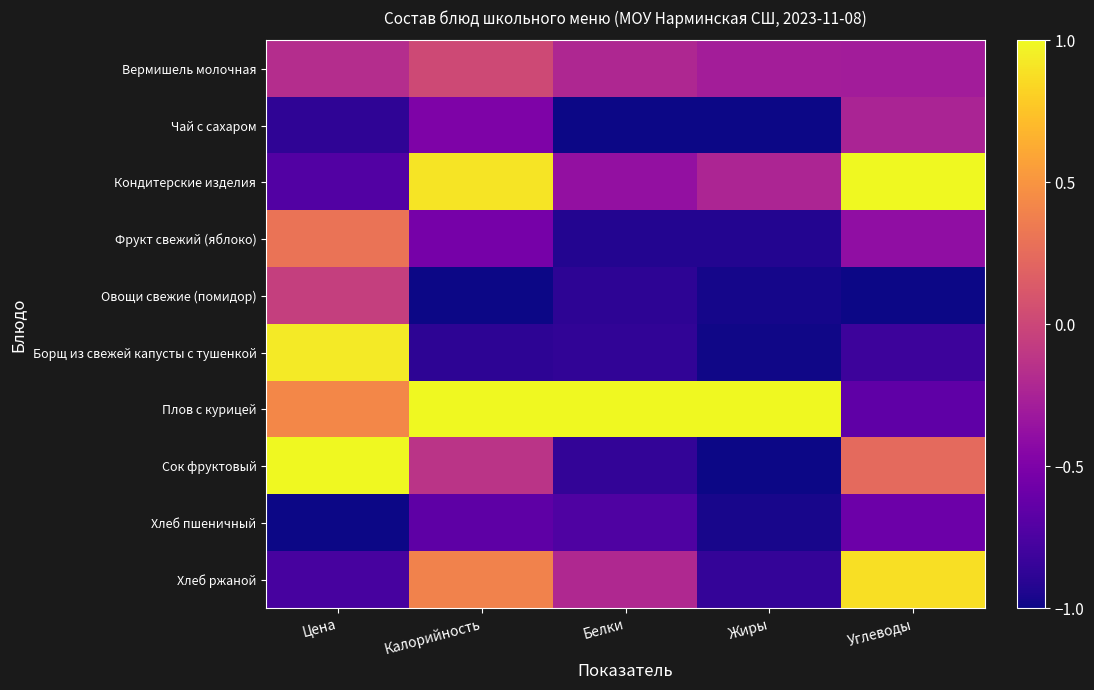

How many data points does each series have?

5